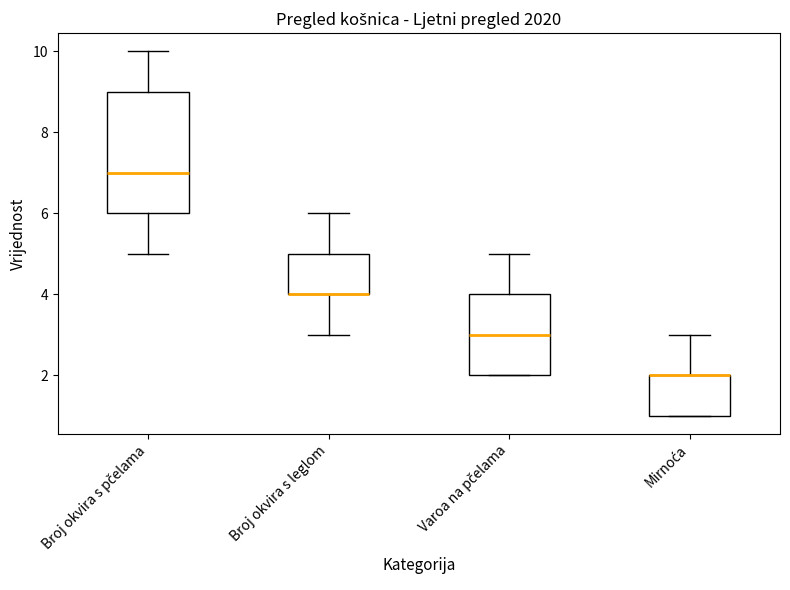

Reading left to right, transcribe this box plot: for each box, give where its median line is, the range the box spans, and where its two whiskers end, as read against the y-axis. The values are not printed on the chart, so give them approximately, as read against the axis.

Broj okvira s pčelama: median 7, box 6 to 9, whiskers 5 to 10
Broj okvira s leglom: median 4 (drawn on the box's lower edge), box 4 to 5, whiskers 3 to 6
Varoa na pčelama: median 3, box 2 to 4, whiskers 2 to 5
Mirnoća: median 2 (drawn on the box's upper edge), box 1 to 2, whiskers 1 to 3